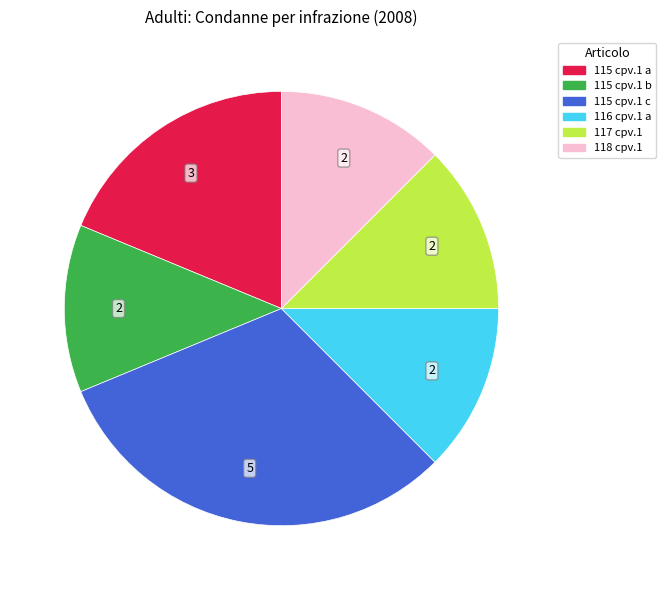

Is there any slice that represents more than half of the pie?

No